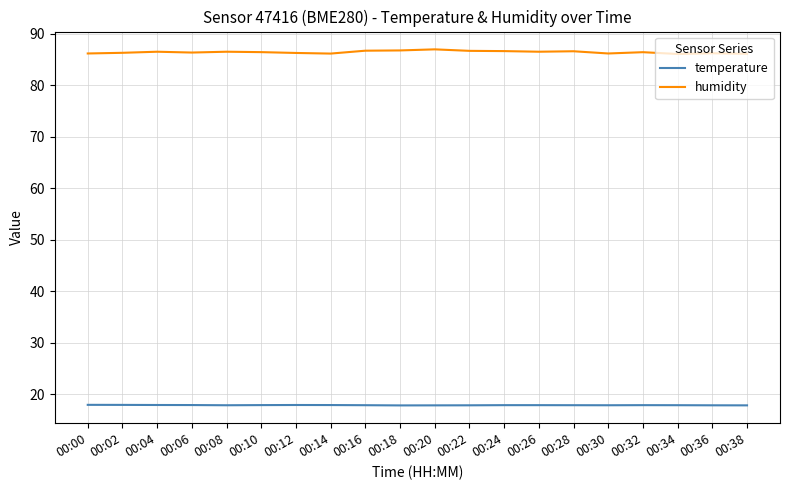

Rank the series by their maximum value, from lowest to highest.

temperature, humidity